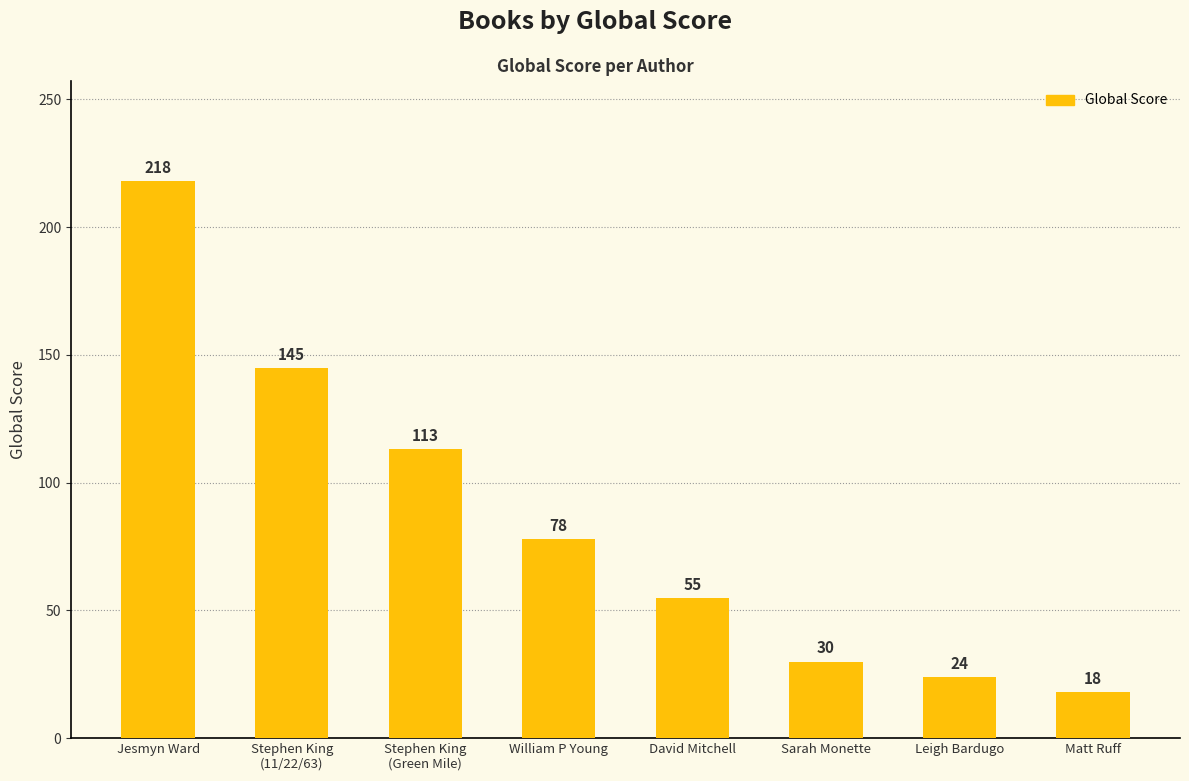

Reading left to right, list all the values displayed in this chart.

Jesmyn Ward=218	Stephen King
(11/22/63)=145	Stephen King
(Green Mile)=113	William P Young=78	David Mitchell=55	Sarah Monette=30	Leigh Bardugo=24	Matt Ruff=18